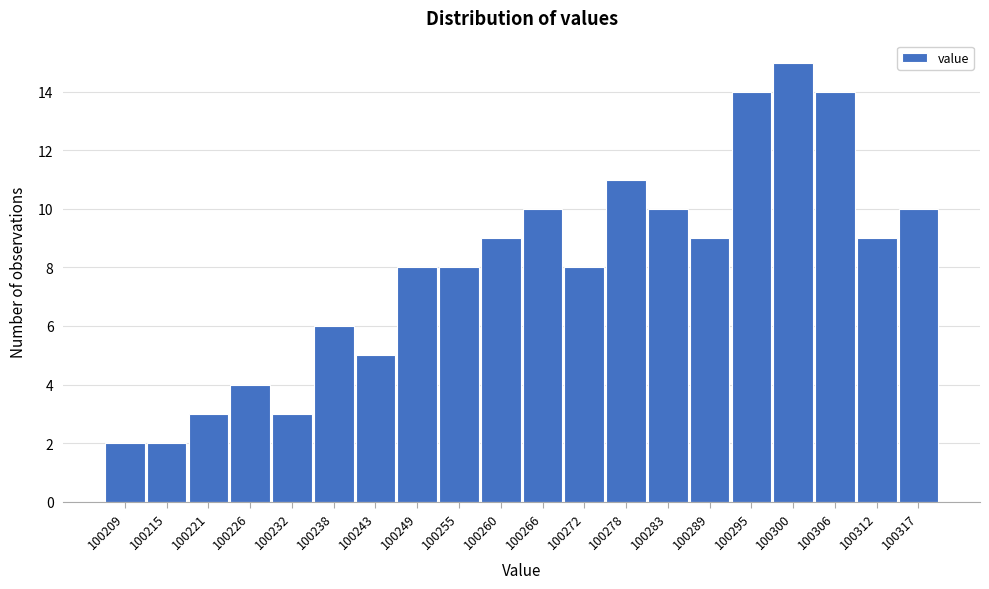

Reading left to right, extract all data points from this chart.

100209=2	100215=2	100221=3	100226=4	100232=3	100238=6	100243=5	100249=8	100255=8	100260=9	100266=10	100272=8	100278=11	100283=10	100289=9	100295=14	100300=15	100306=14	100312=9	100317=10